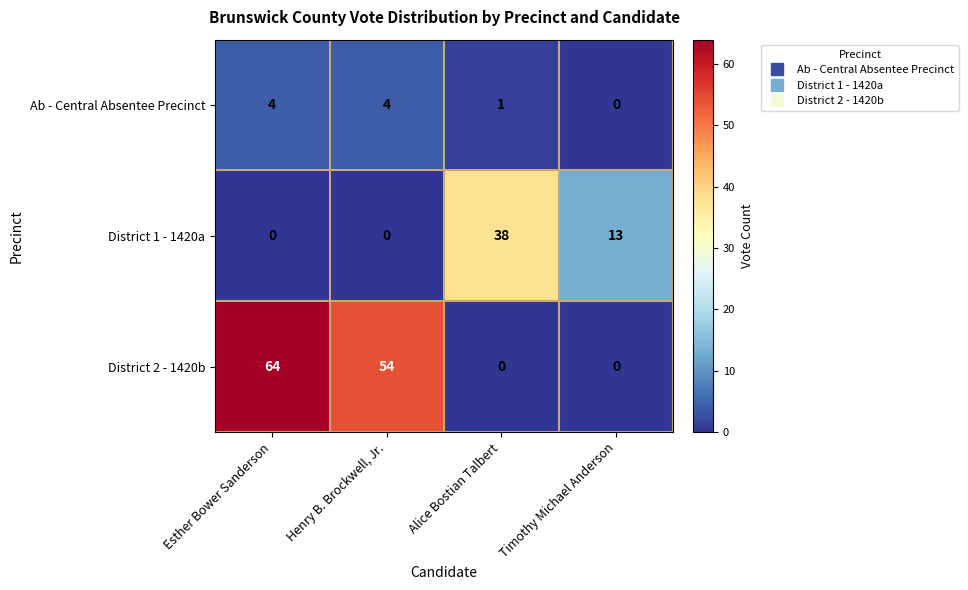

What is the total value across all series at Timothy Michael Anderson?

13